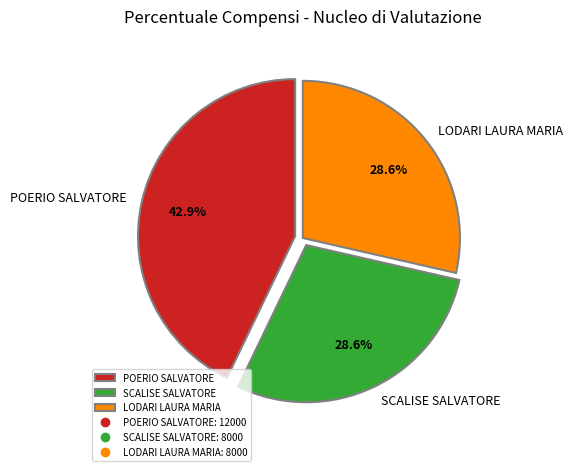

To the nearest percent, what is the difference between the largest and smallest slice percentages?

14%